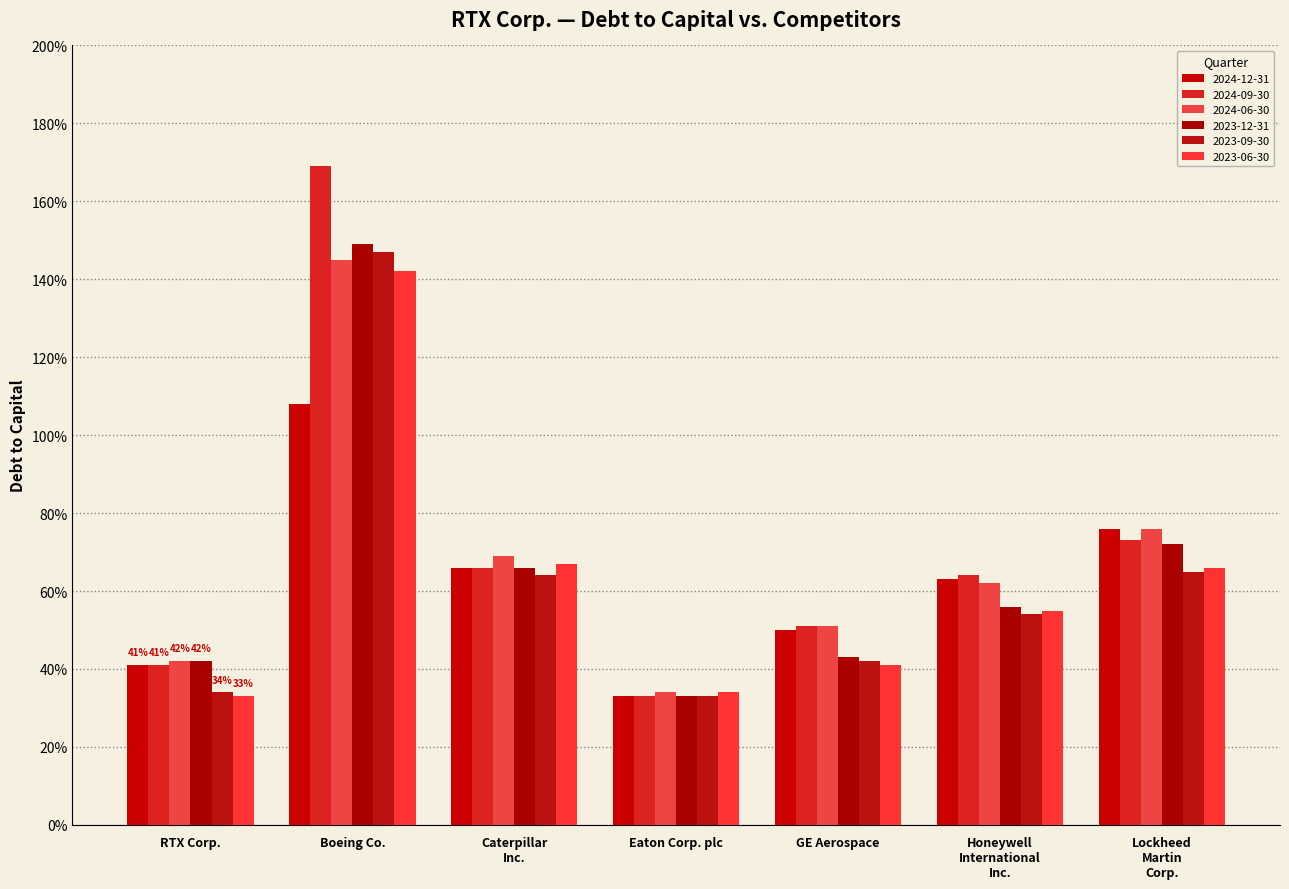

Which category has the lowest value in the 2023-12-31 series?

Eaton Corp. plc